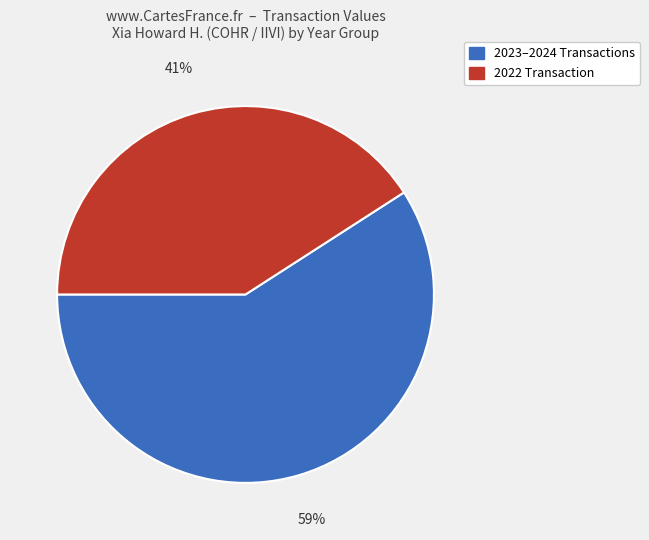

To the nearest percent, what is the average slice percentage?

50%